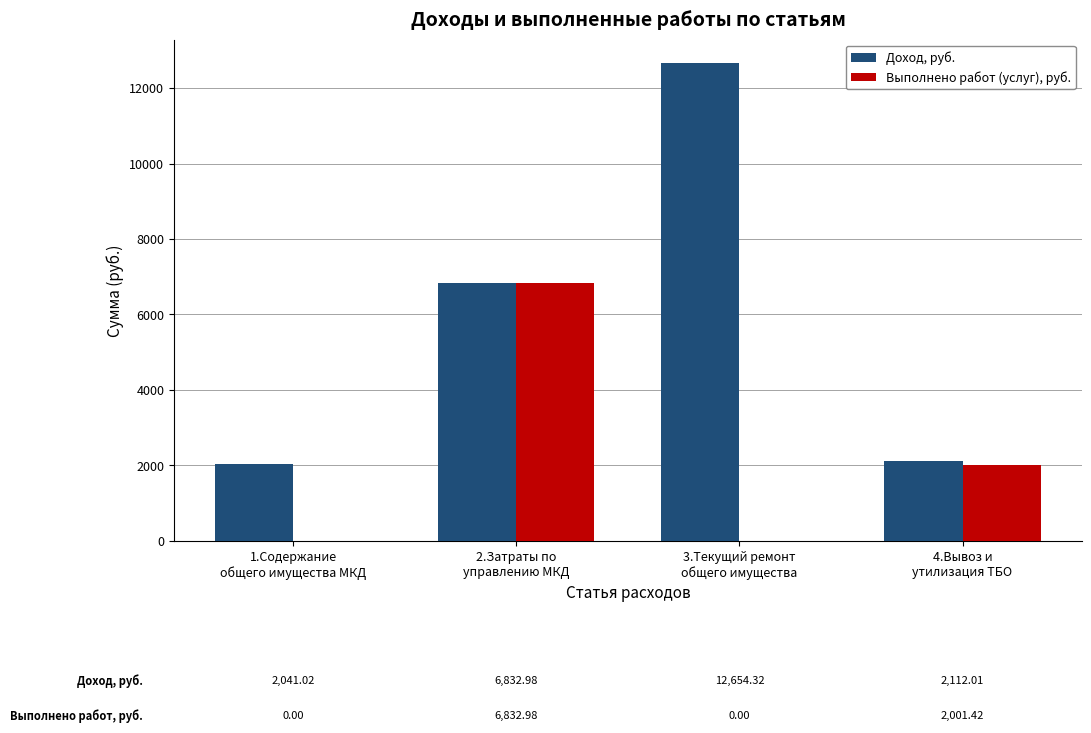

What is the sum of all Выполнено работ (услуг), руб. values?

8834.4